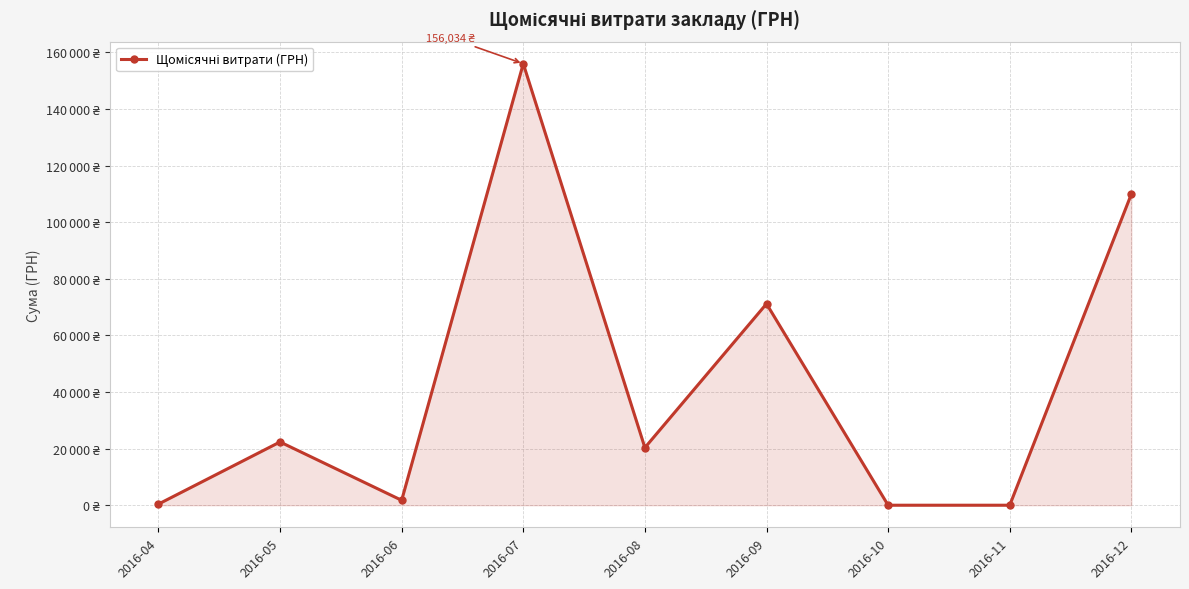

Where is the first local minimum?

2016-06